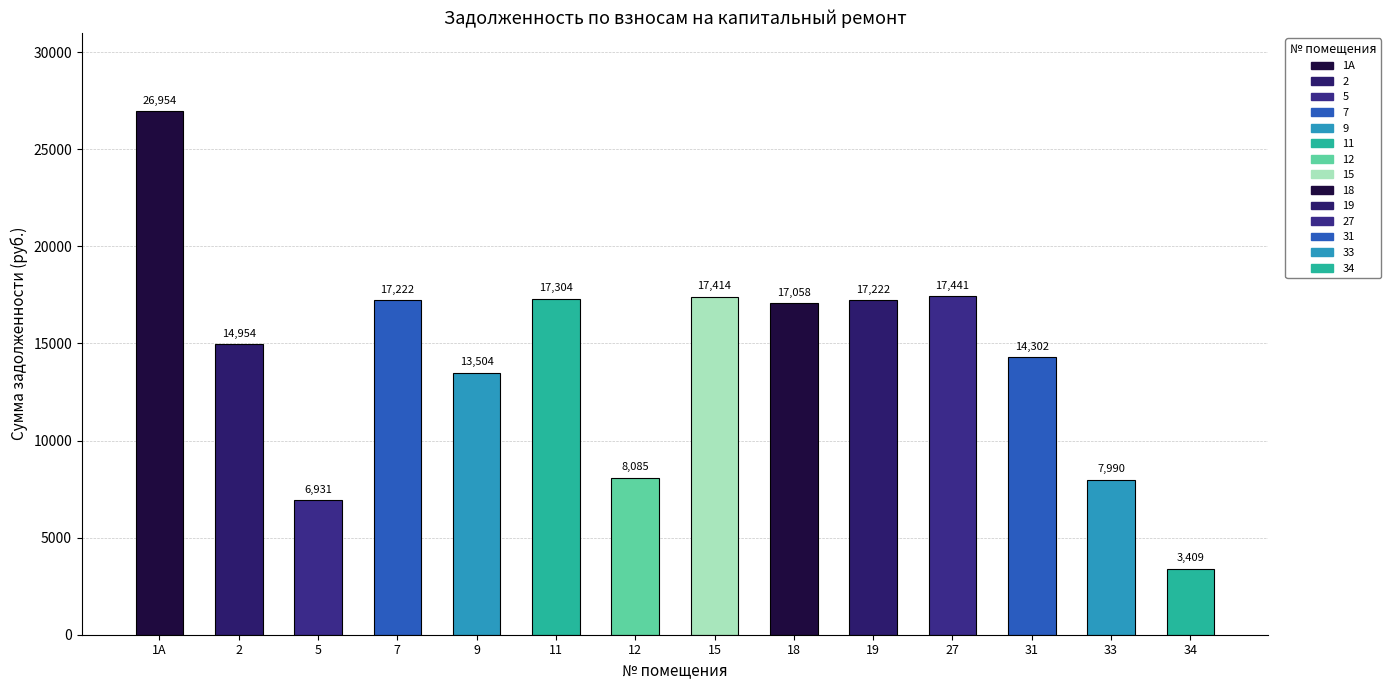

What is the difference between the values at 34 and 31?

10893.0